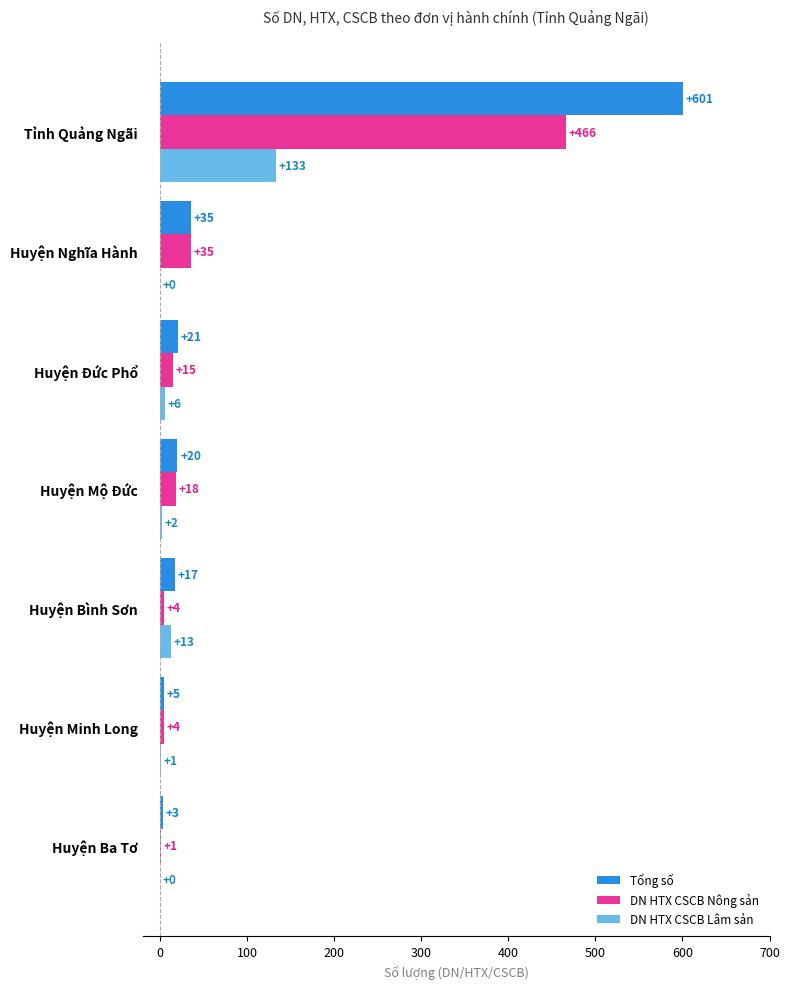

What is the total value across all series at Huyện Nghĩa Hành?

70